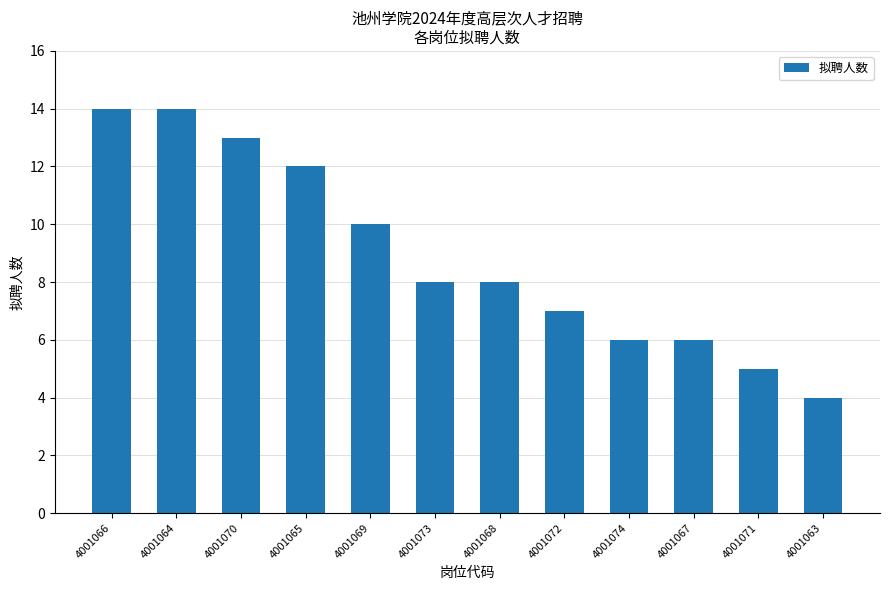

What is the sum of the values at 4001066 and 4001069?

24